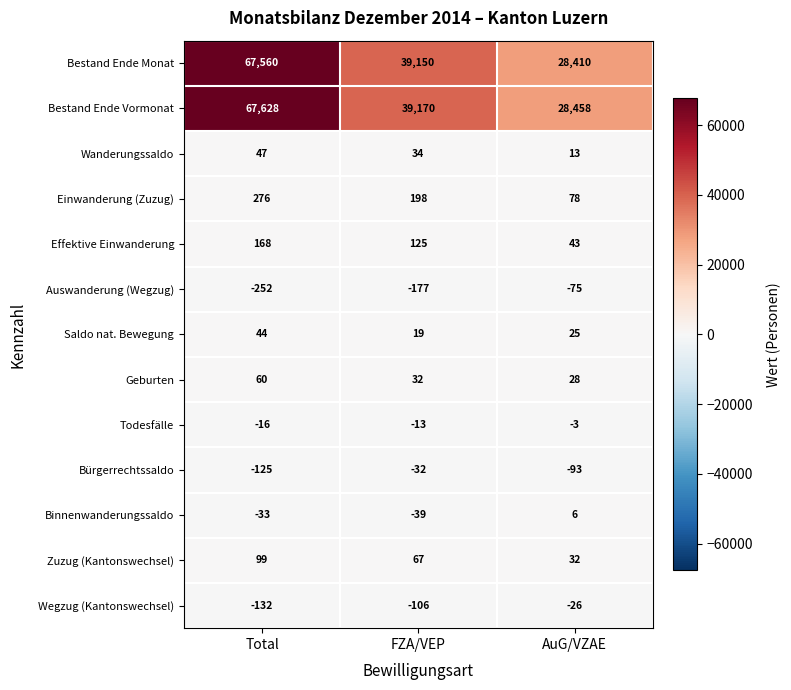

True or false: Zuzug (Kantonswechsel) has a value of 94 at FZA/VEP.

False